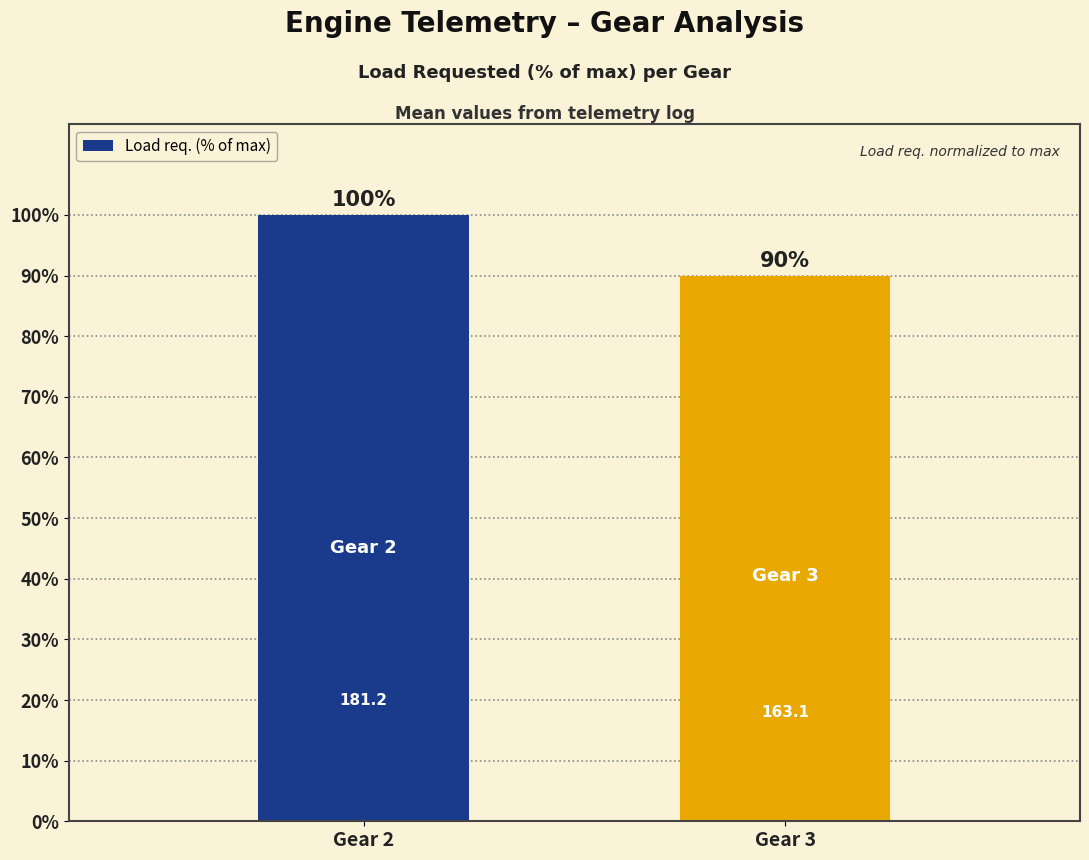

Are the bars horizontal?

No